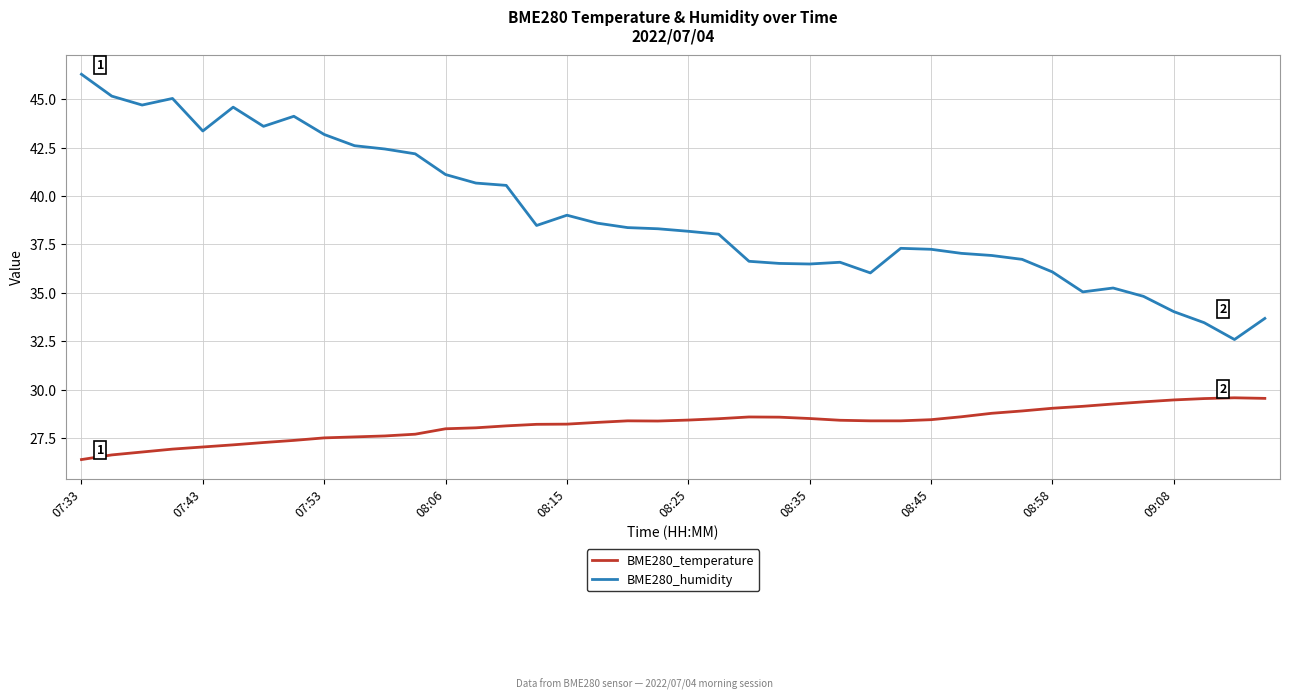

What is the sum of all BME280_humidity values?

1561.0